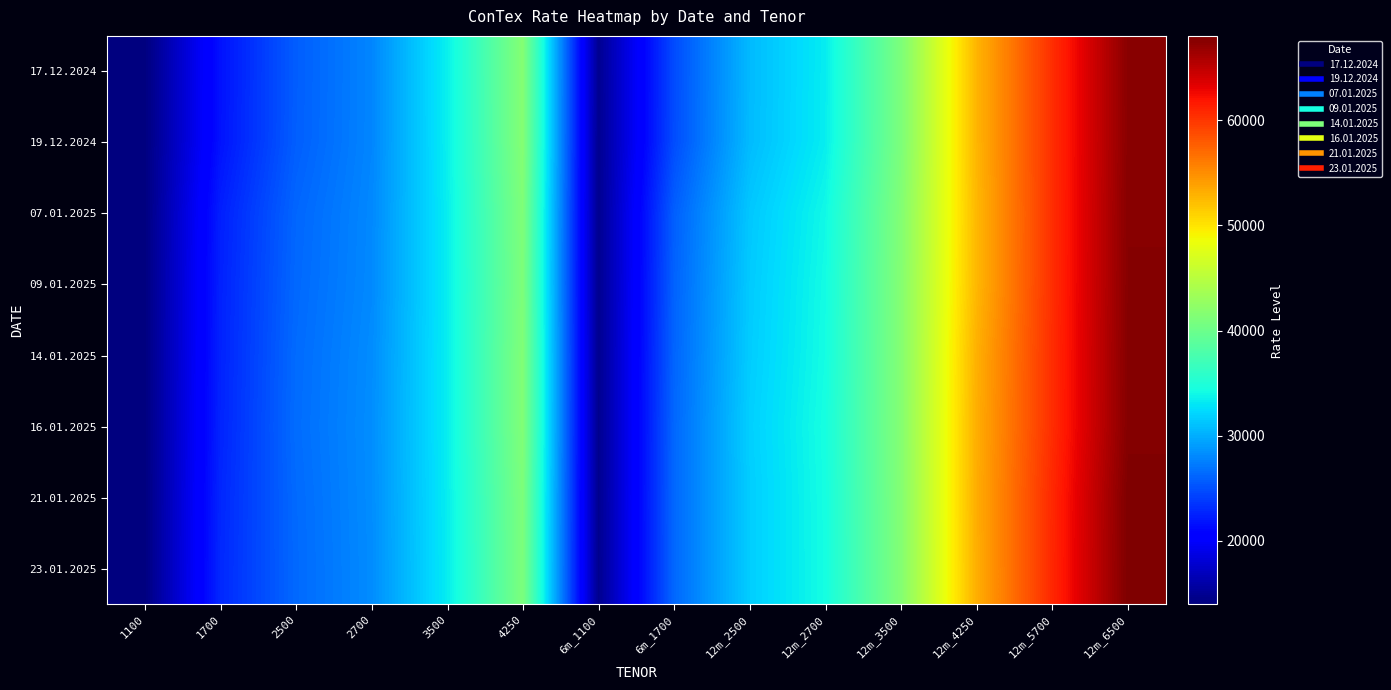

What is the total value across all series at 12m_2700?

272322